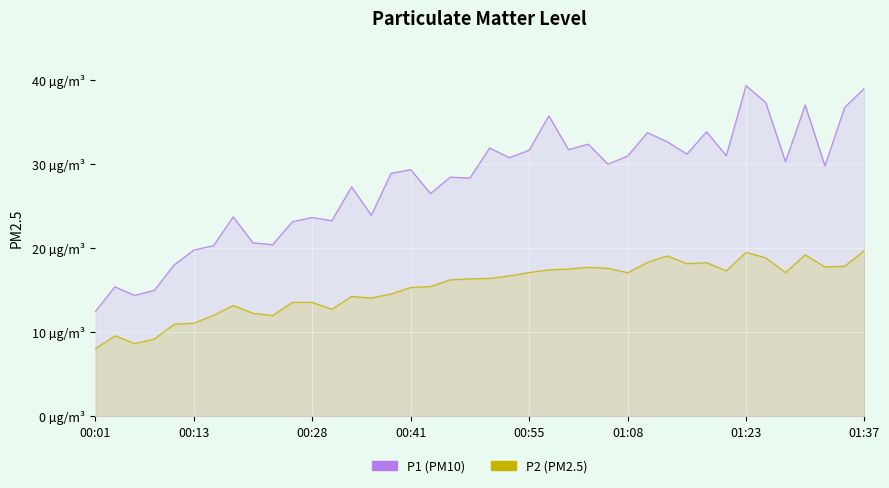

In P1 (PM10), how many points are higher than both neighbors (excluding endpoints)?

13